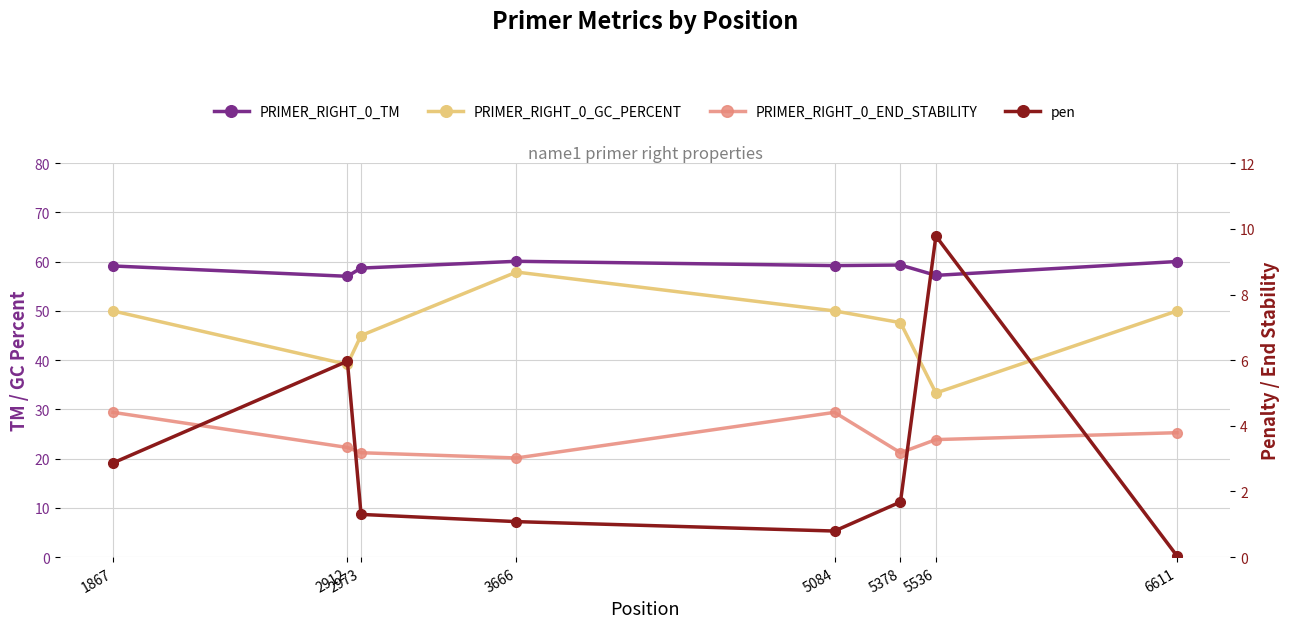

List the series in order of their peak value, highest first.

PRIMER_RIGHT_0_TM, PRIMER_RIGHT_0_GC_PERCENT, pen, PRIMER_RIGHT_0_END_STABILITY